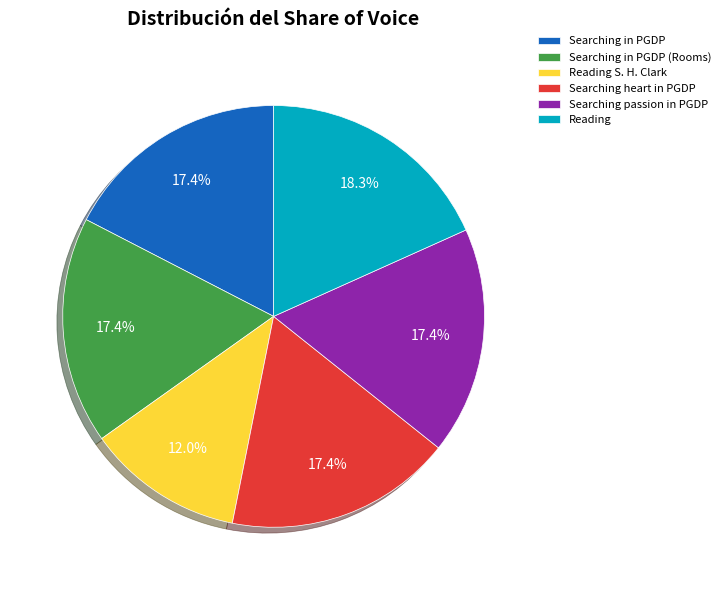

Which slice is the largest?

Reading